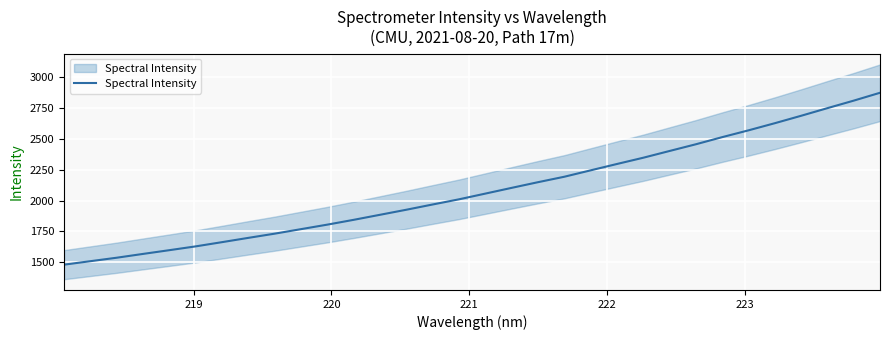

What is the label of the 5th point from the left?

222